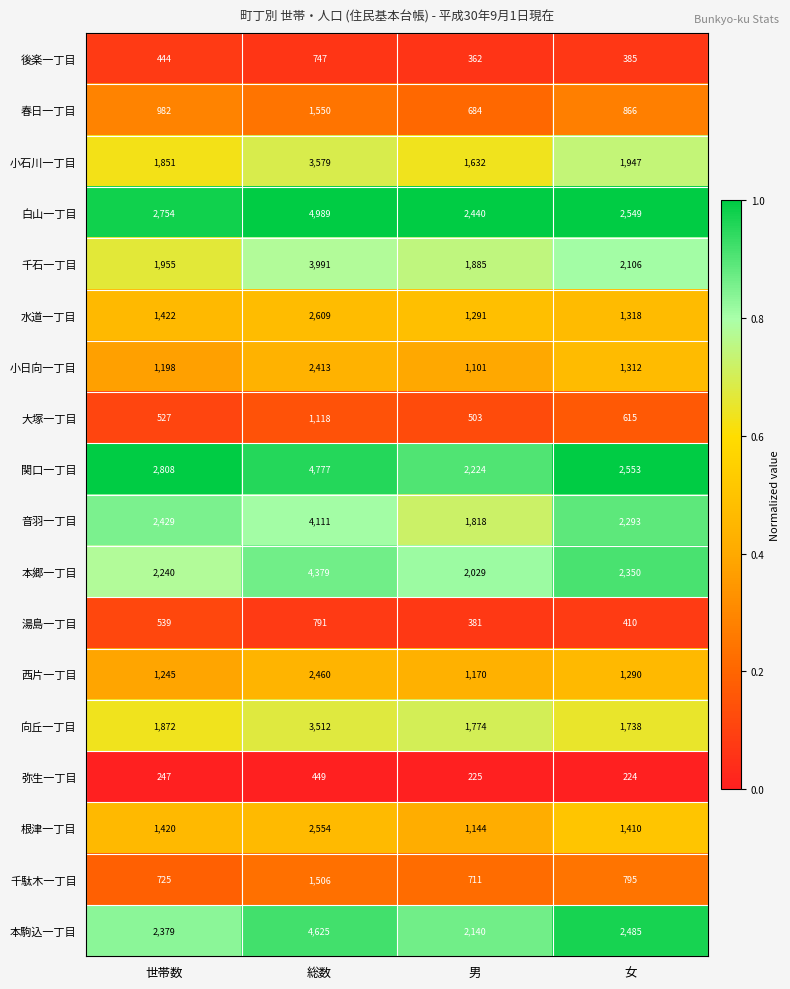

What is the difference between the maximum and second lowest values in the 本郷一丁目 series?

2139